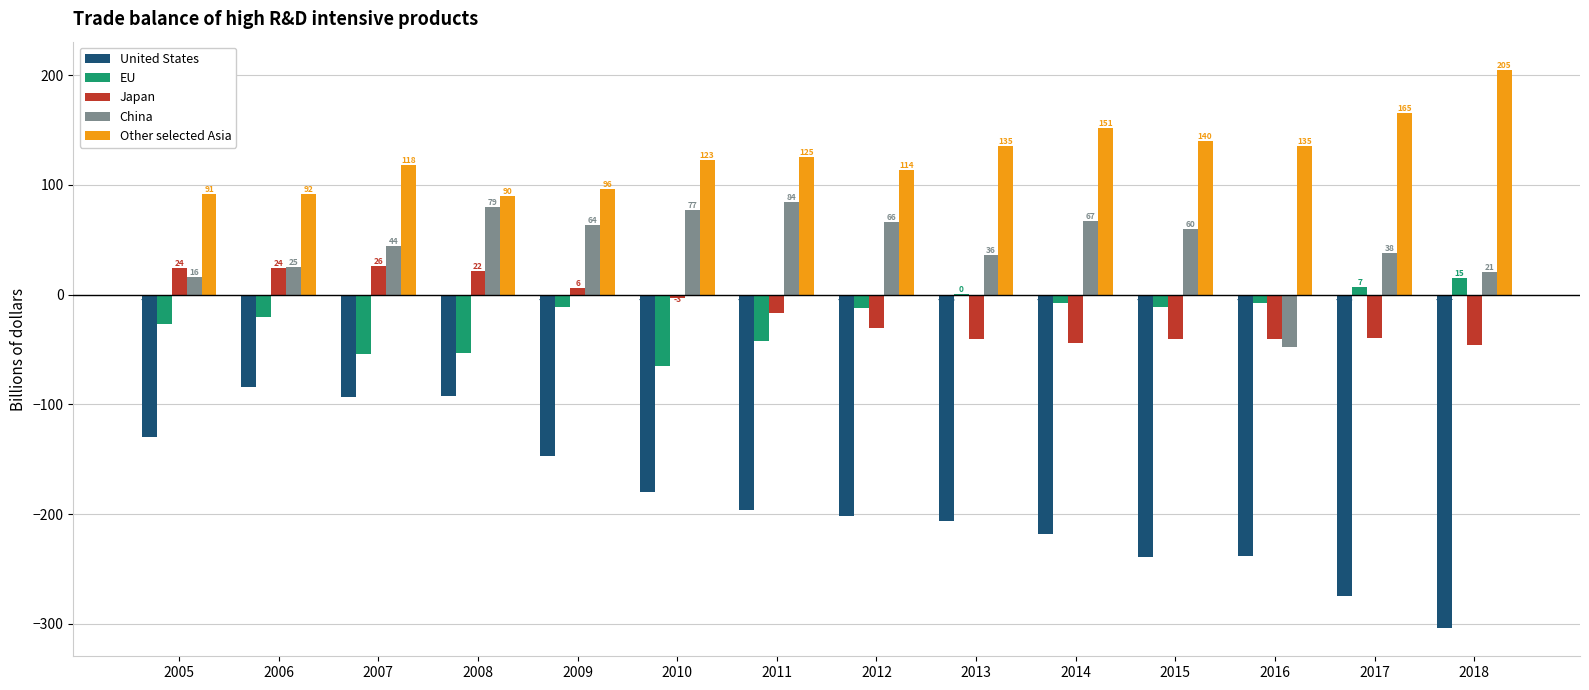

At which category is the sum across all series the highest?

2008